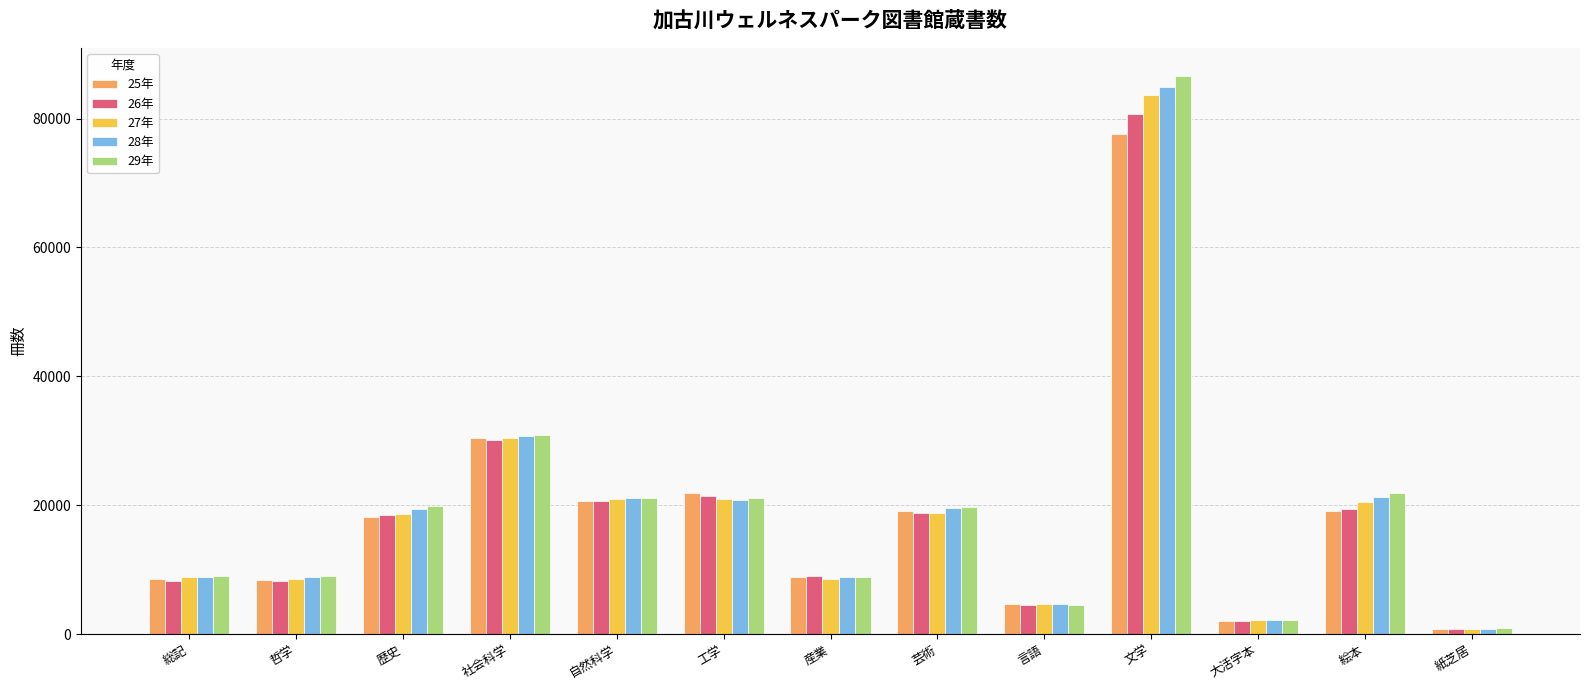

What is the sum of all 28年 values?

251967